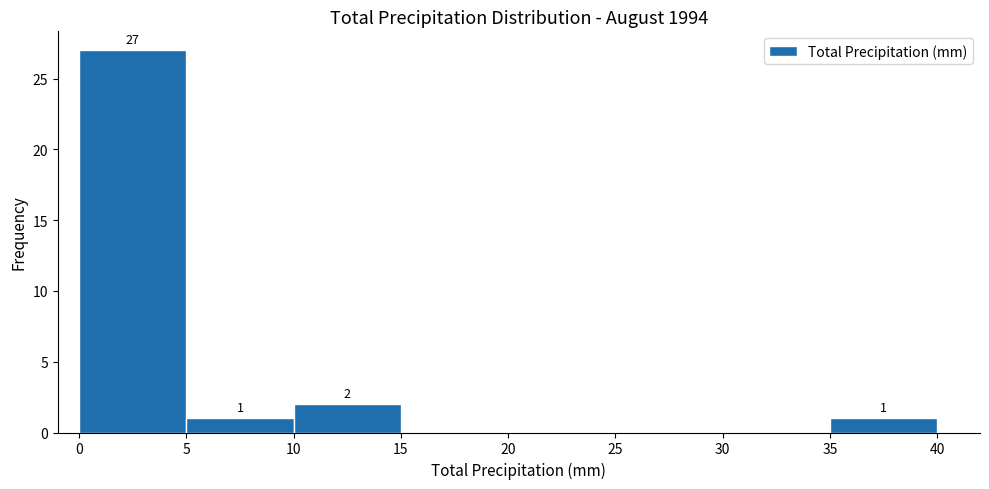

Over which range of the x-axis is the bar tallest?

0 to 5